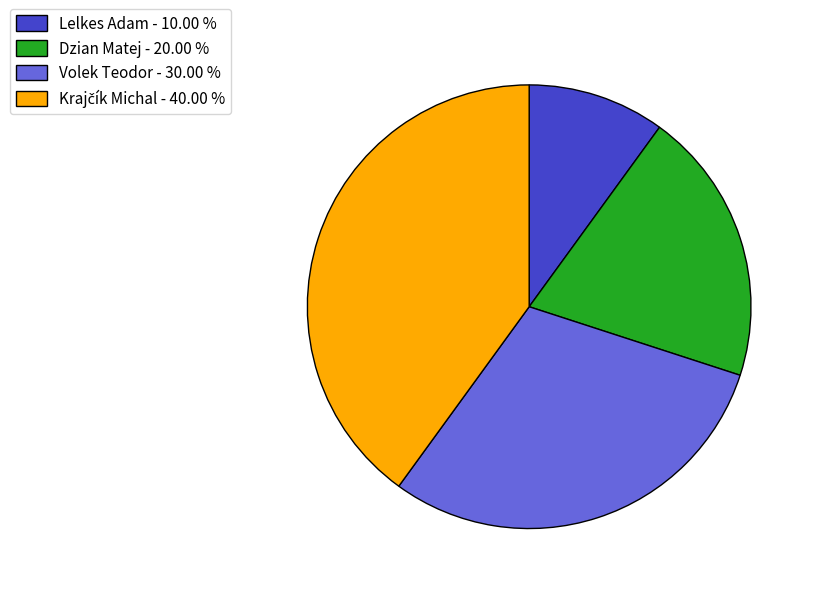

Is the sum of Volek Teodor - 30.00 % and Lelkes Adam - 10.00 % greater than half?

No